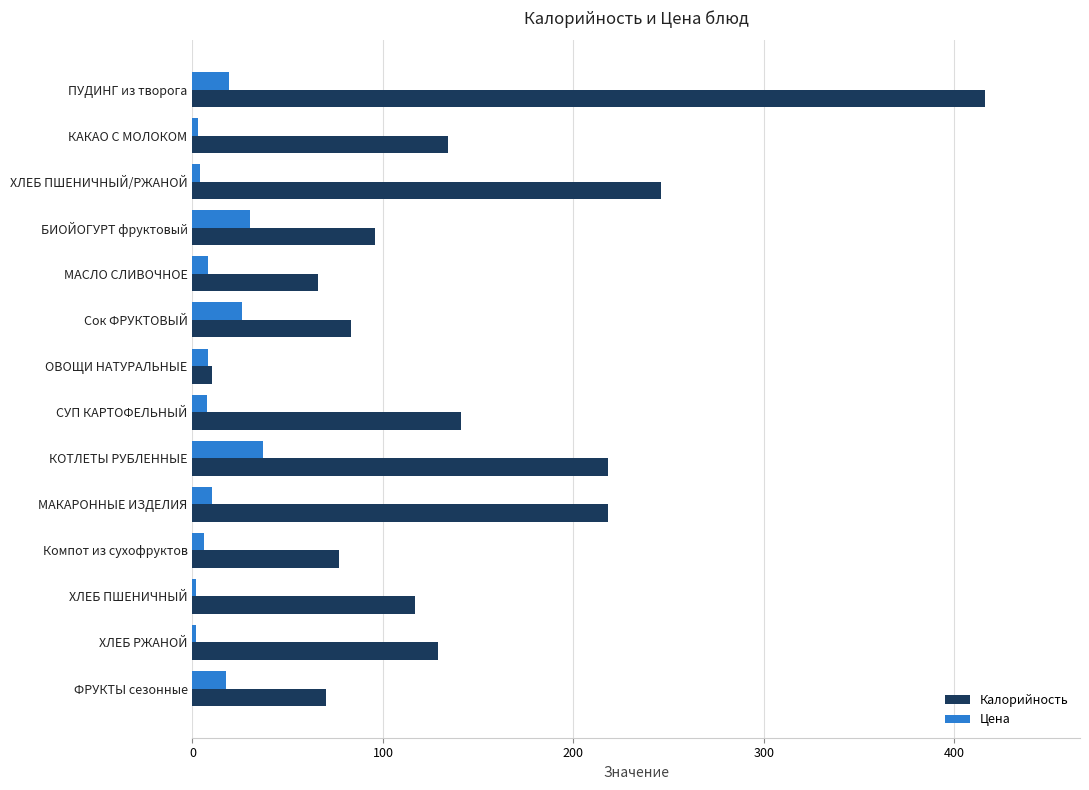

What is the maximum value shown in the chart?

416.0